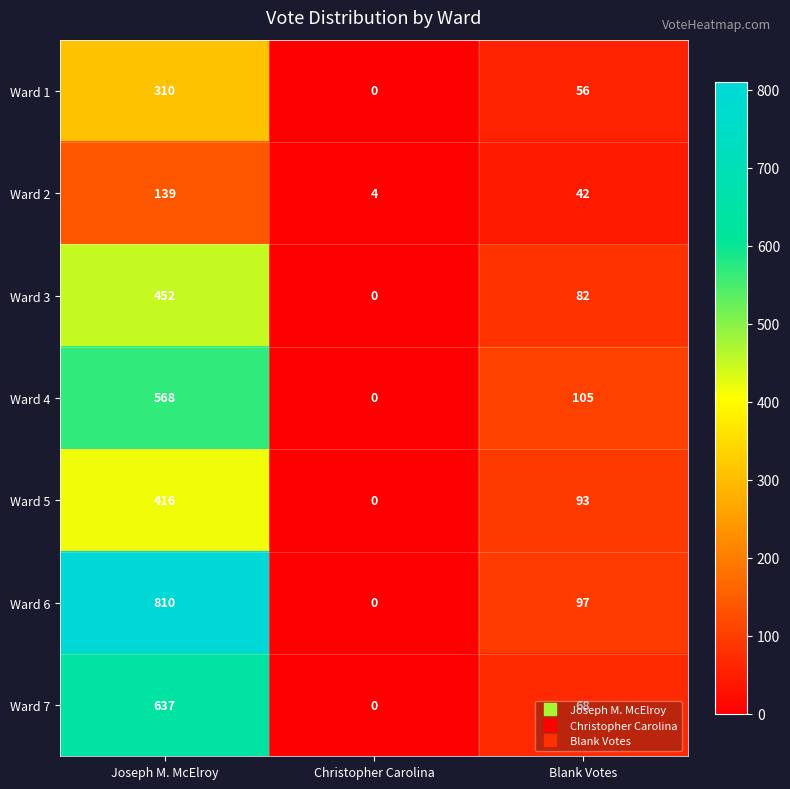

Between Christopher Carolina and Blank Votes, which series saw the biggest shift?

Ward 4